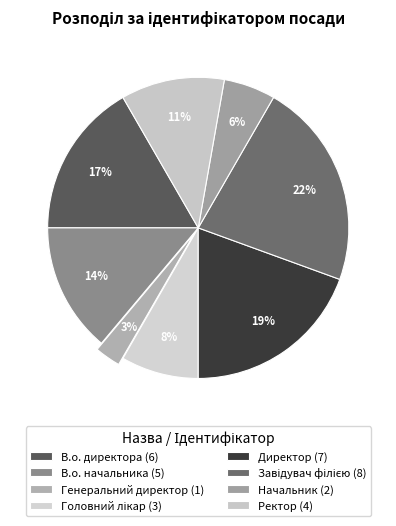

To the nearest percent, what is the combined percentage of В.о. начальника and Директор?

33%